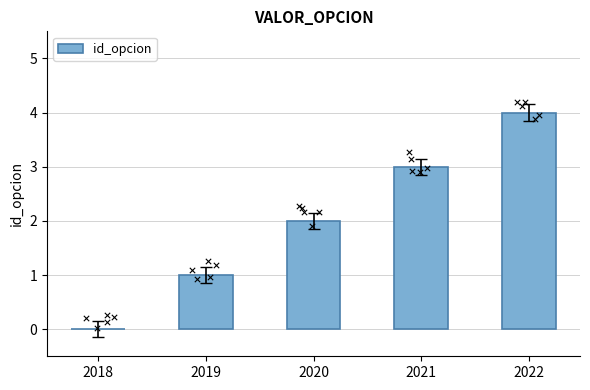

Approximately how many times larger is the value at 2021 compared to 2019?

3.0